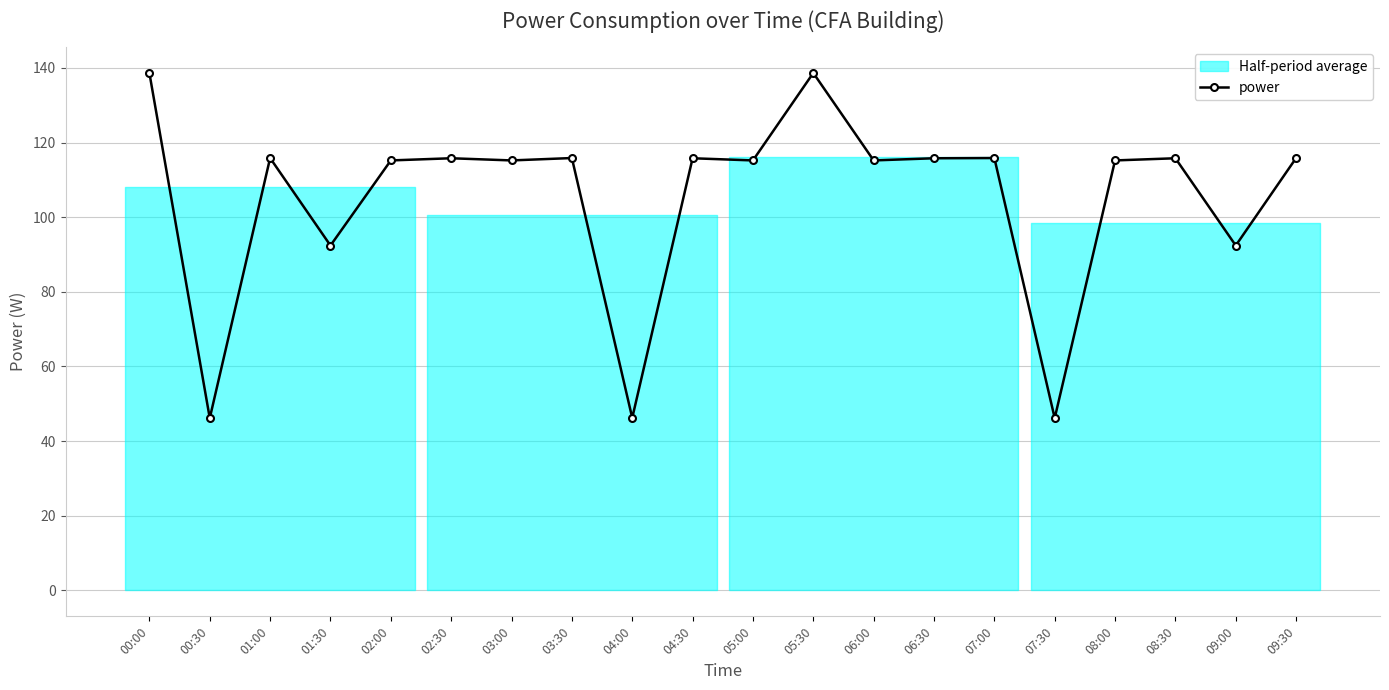

What is the value of the 17th point from the left?

115.2